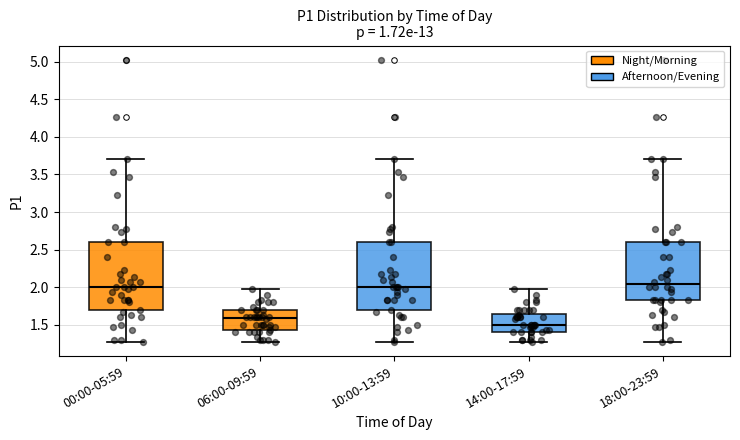

Reading left to right, read every box against the y-axis: the position of its median line, the range the box covers, and the ends of its whiskers. The values are not printed on the chart, so give them approximately, as read against the axis.

00:00-05:59: median 2.00, box 1.70 to 2.60, whiskers 1.25 to 3.70
06:00-09:59: median 1.60, box 1.40 to 1.70, whiskers 1.25 to 1.95
10:00-13:59: median 2.00, box 1.70 to 2.60, whiskers 1.25 to 3.70
14:00-17:59: median 1.50, box 1.40 to 1.65, whiskers 1.25 to 1.95
18:00-23:59: median 2.05, box 1.80 to 2.60, whiskers 1.25 to 3.70